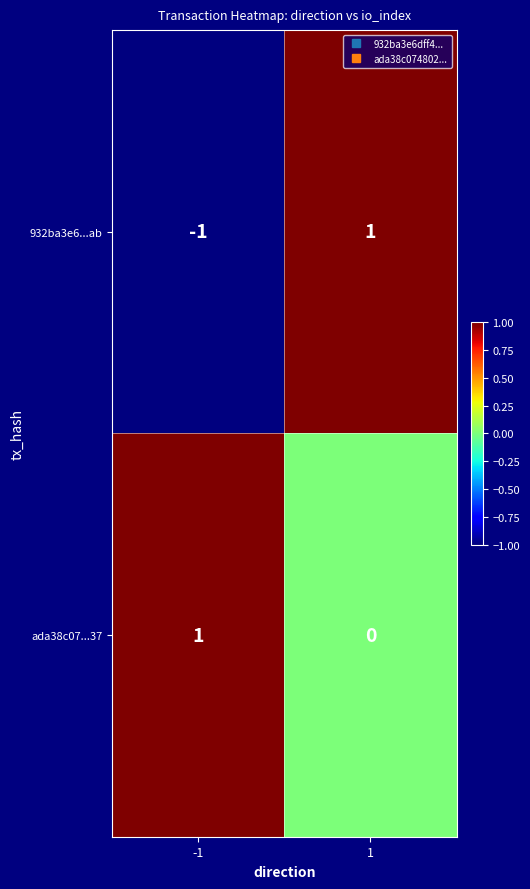

Which series has the largest total across all categories?

ada38c07...37